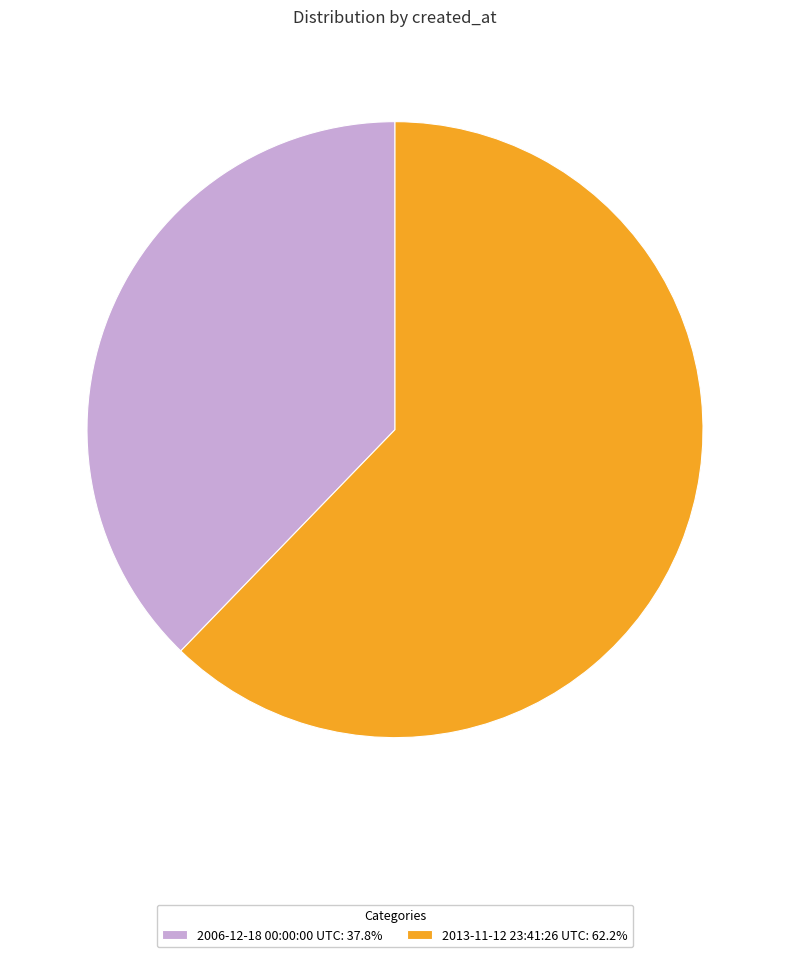

True or false: 2013-11-12 23:41:26 UTC accounts for 62% of the total.

True